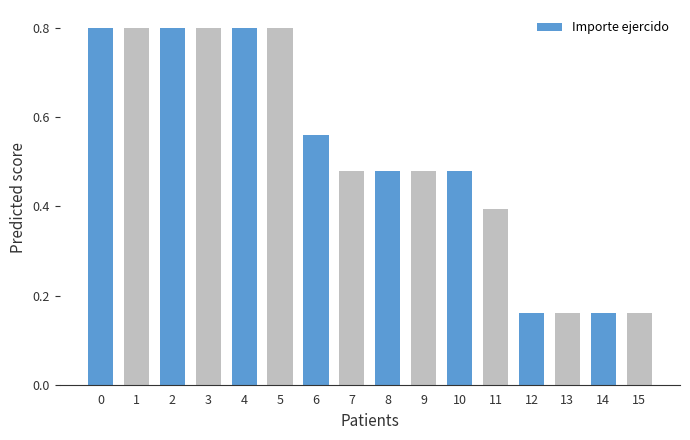

Approximately how many times larger is the value at 11 compared to 8?

0.8